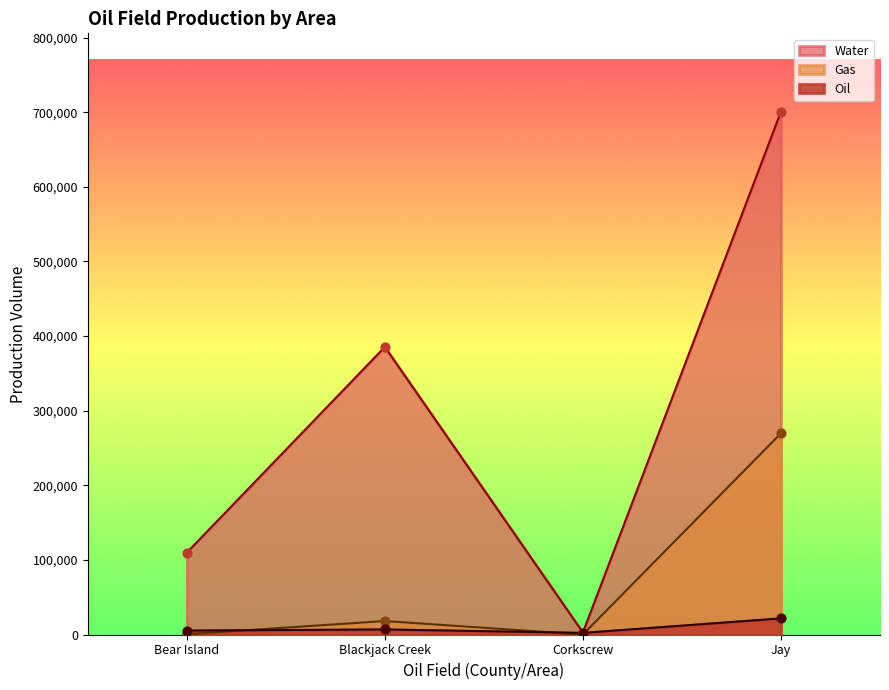

At which category is the sum across all series the highest?

Jay